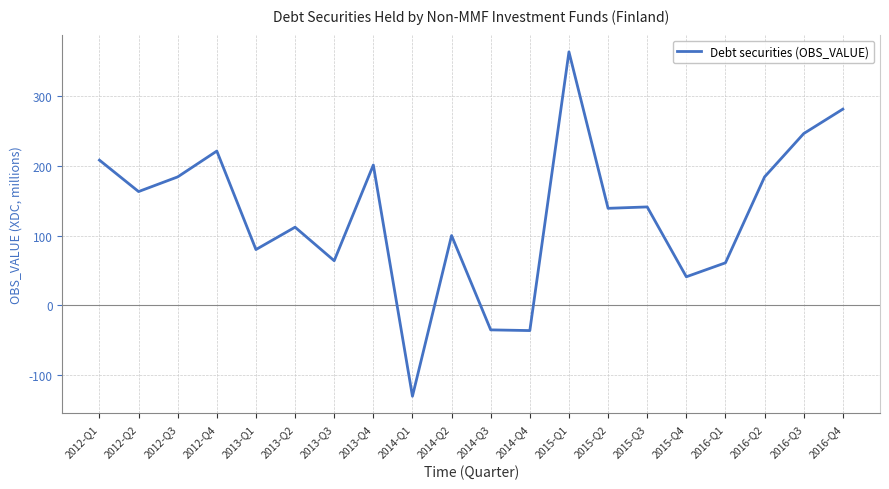

The value at 2013-Q3 is 108. True or false?

False